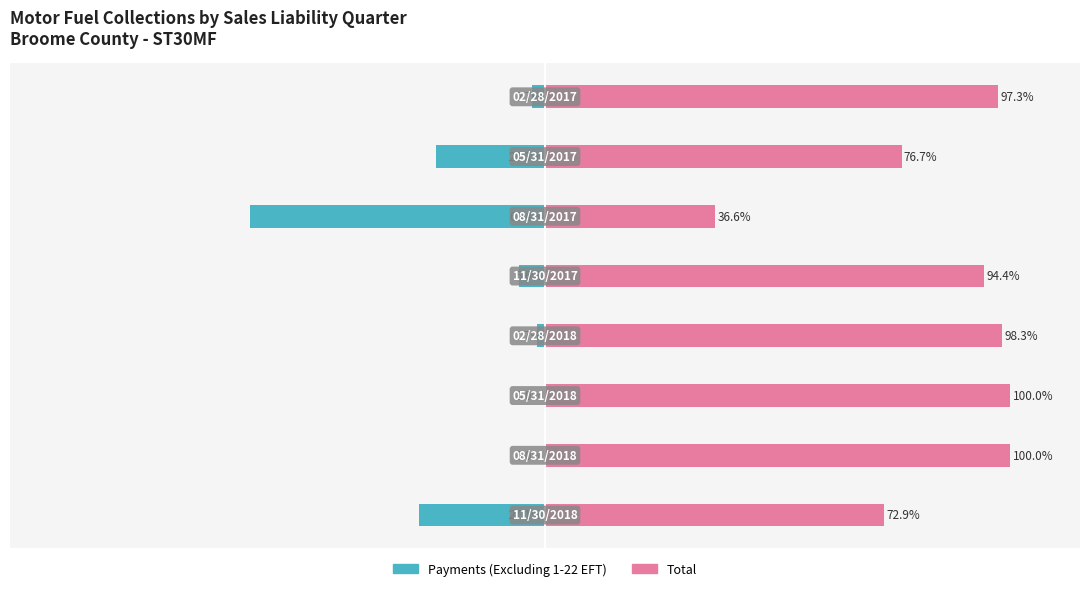

The Payments (Excluding 1-22 EFT) series shows 28.4 at 1. True or false?

False